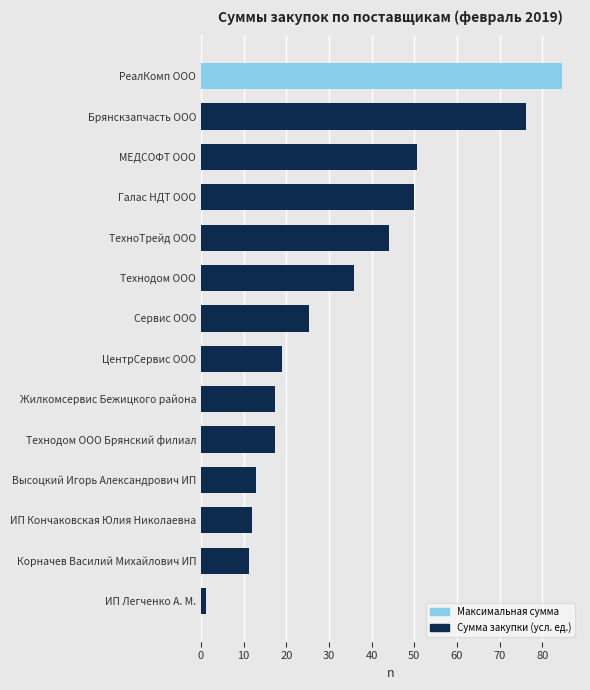

True or false: the data shows 4.8 at Корначев Василий Михайлович ИП.

False